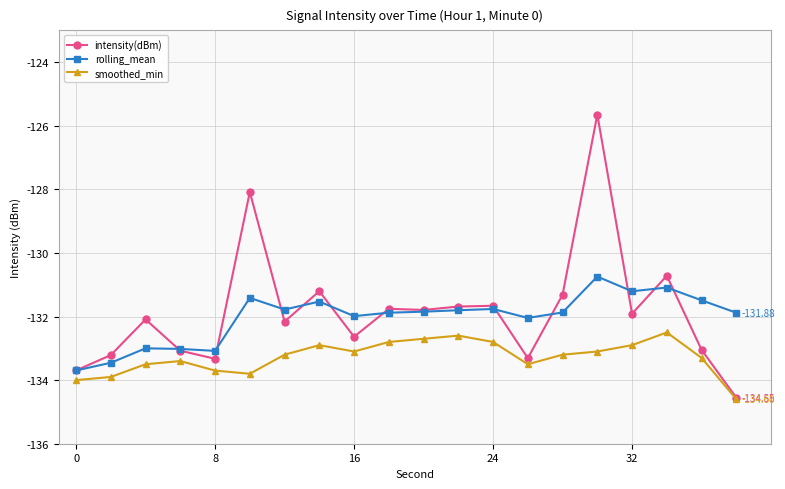

Which series has the widest spread of values?

intensity(dBm)